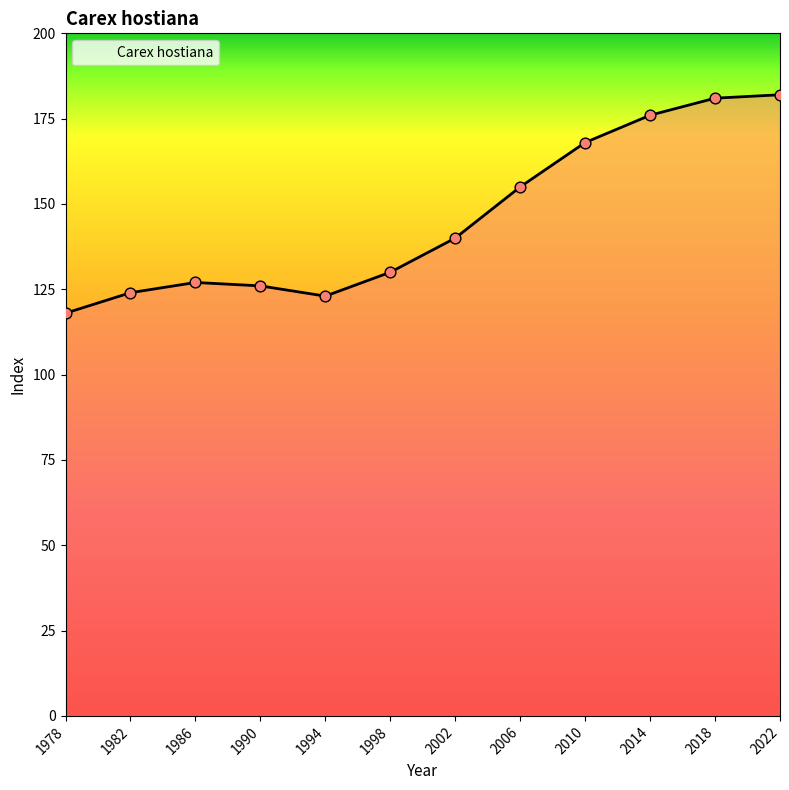

What is the change in value from 1998 to 2022?

+52